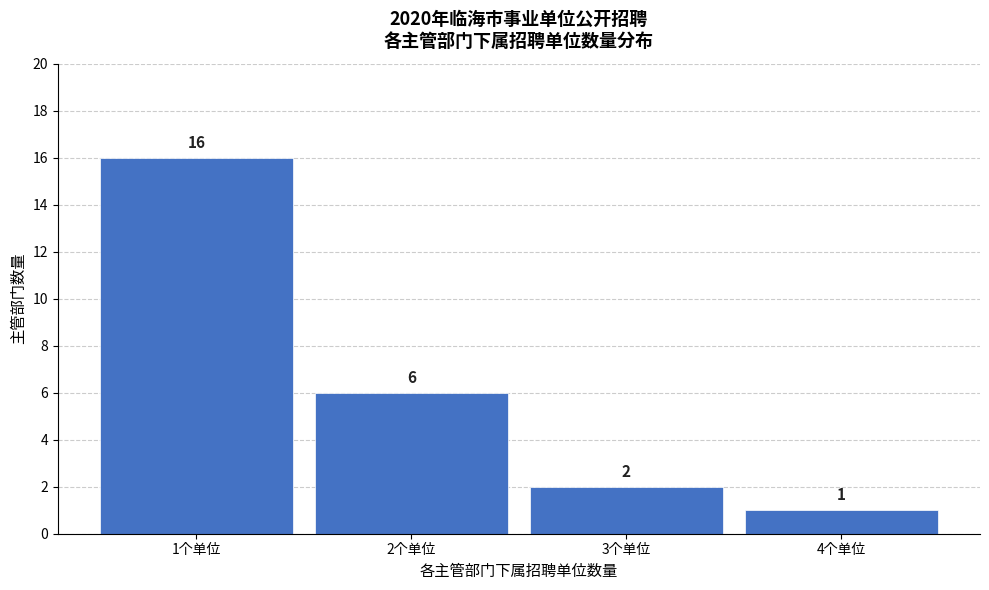

Reading right to left, transcribe all the data shown in this chart.

1	2	6	16